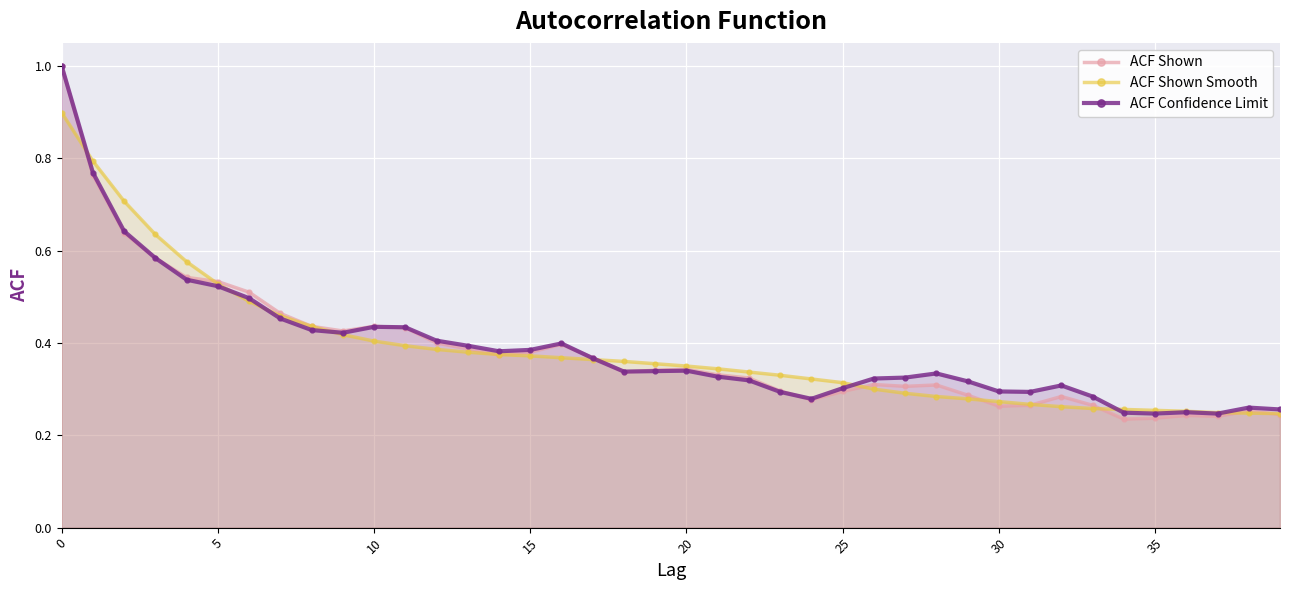

How many categories are shown in the chart?

40